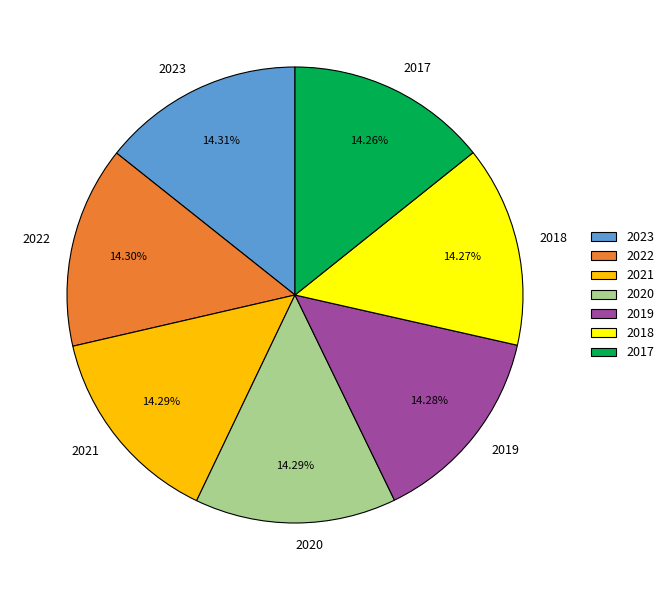

Do 2017 and 2023 together represent more than half of the pie?

No